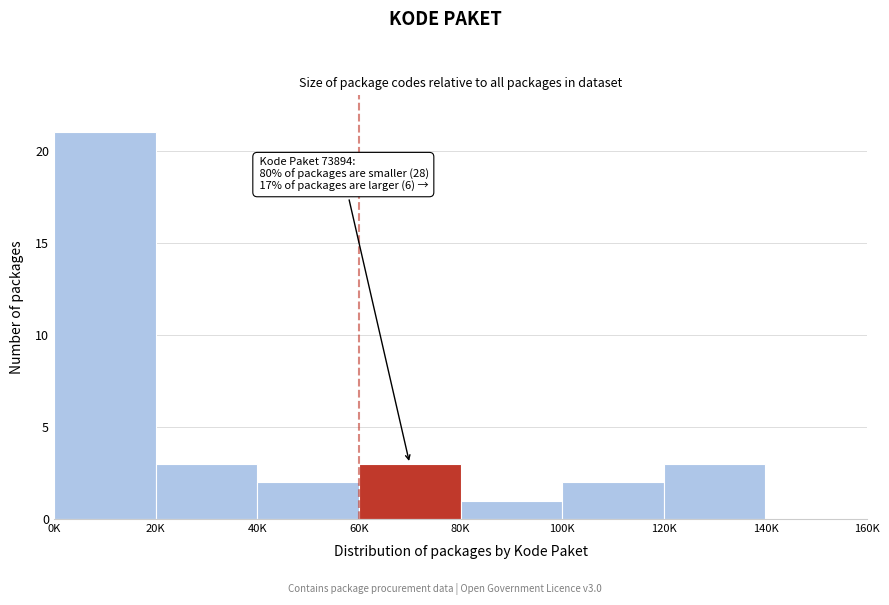

Reading left to right, transcribe all the data shown in this chart.

0K=21	20K=3	40K=2	60K=3	80K=1	100K=2	120K=3	140K=0